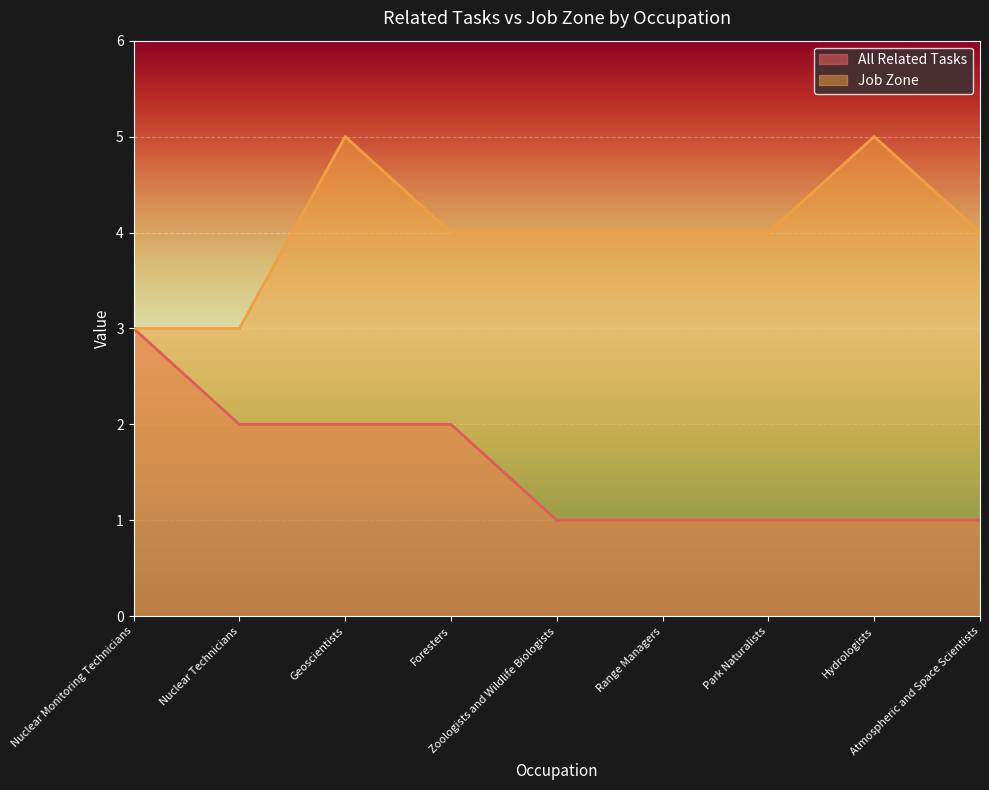

True or false: Job Zone and All Related Tasks intersect in this chart.

False